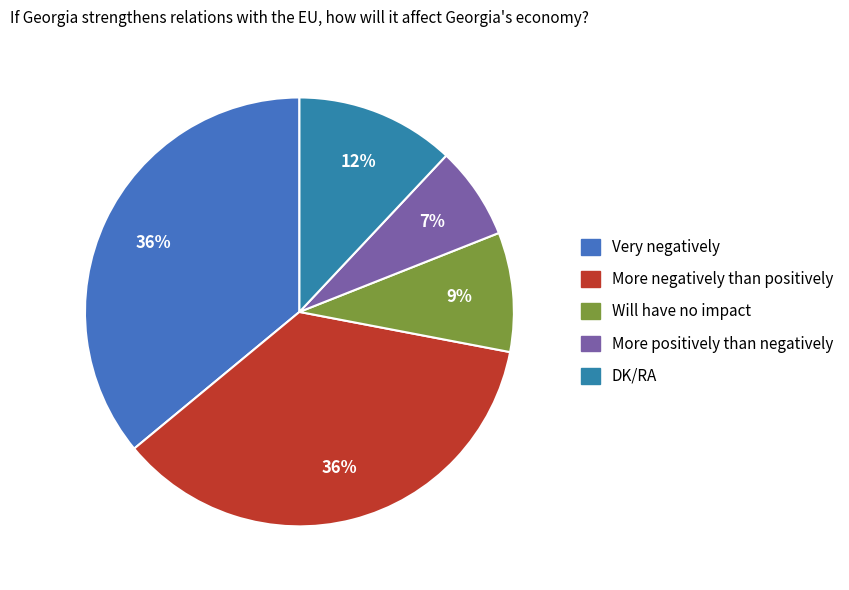

To the nearest percent, what is the average slice percentage?

20%